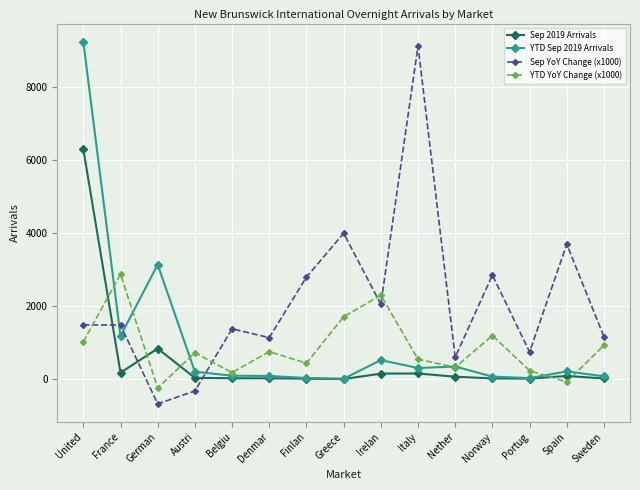

At which category does Sep 2019 Arrivals reach its first local valley?

France